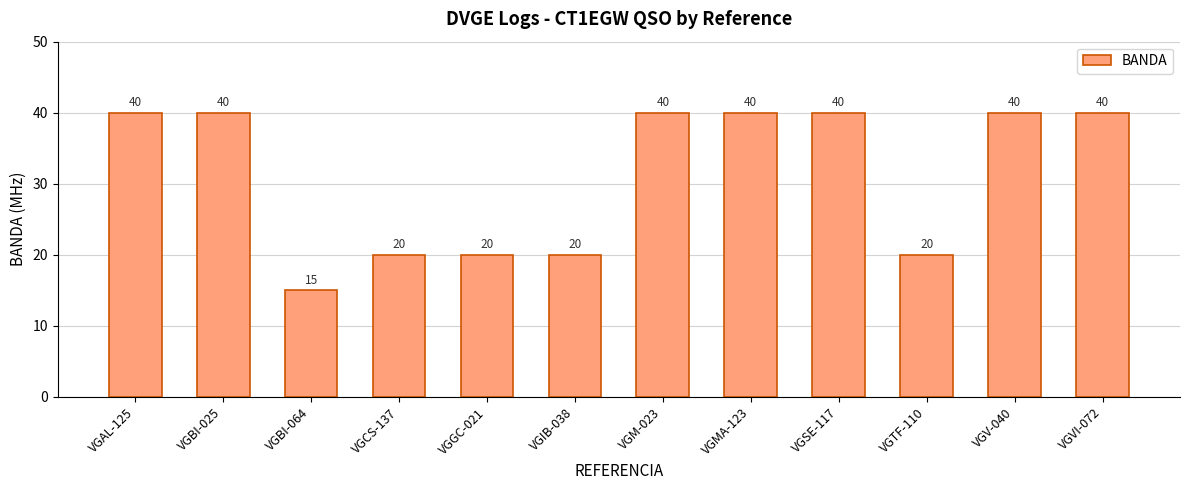

True or false: the data shows 25 at VGSE-117.

False